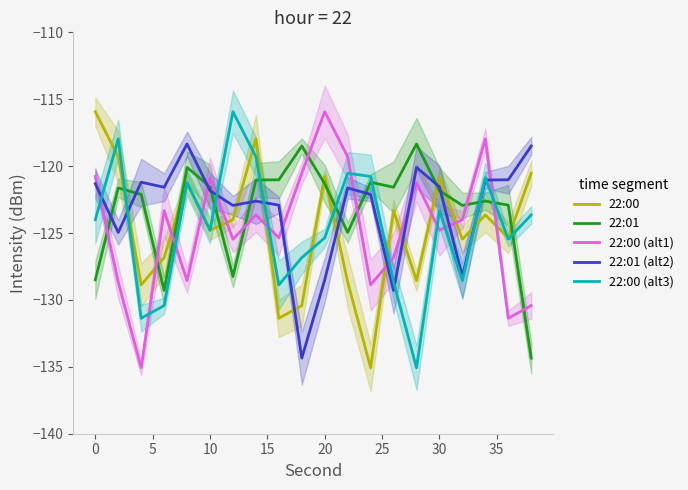

Is it true that 22:01 equals -35.8 at 30?

False